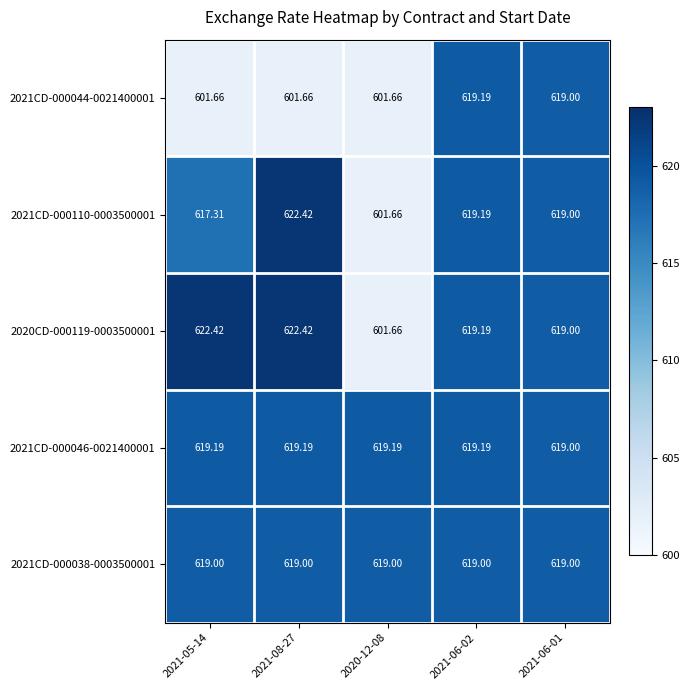

Is the value of 2021CD-000046-0021400001 at 2020-12-08 greater than the value of 2021CD-000044-0021400001 at 2021-08-27?

Yes